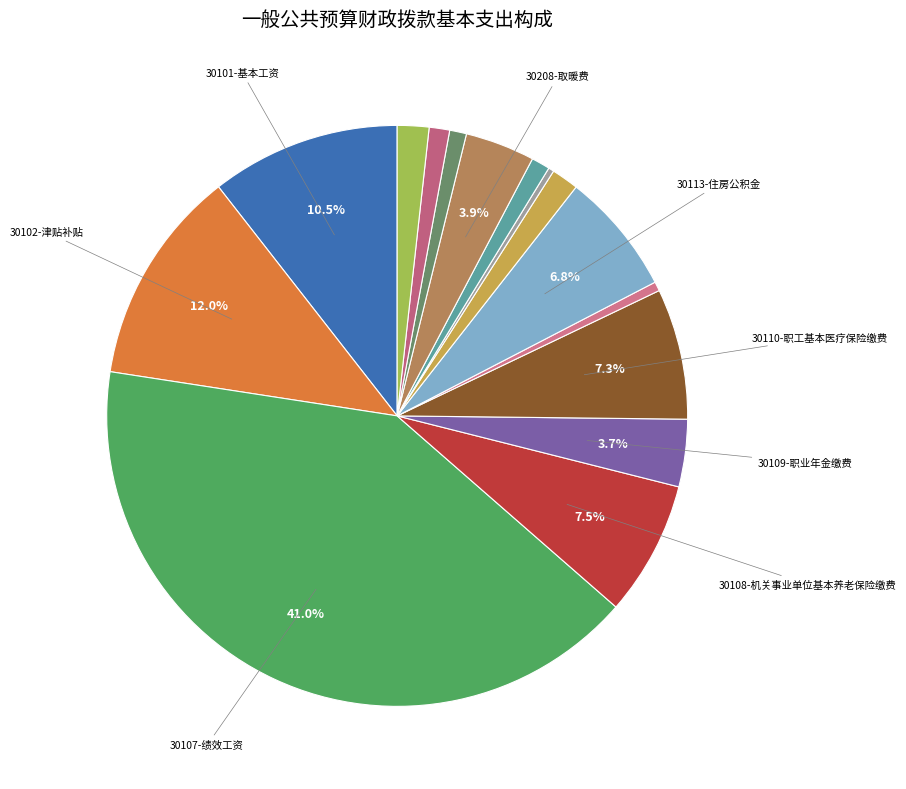

Count the number of slices in the pie.

15